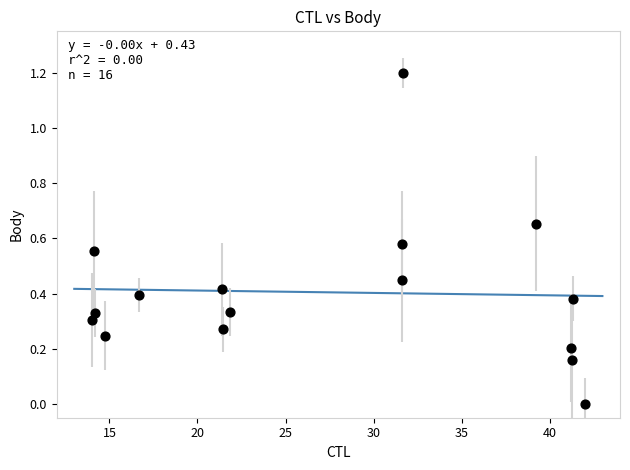

What is the range of X values (max minus min)?

28.0